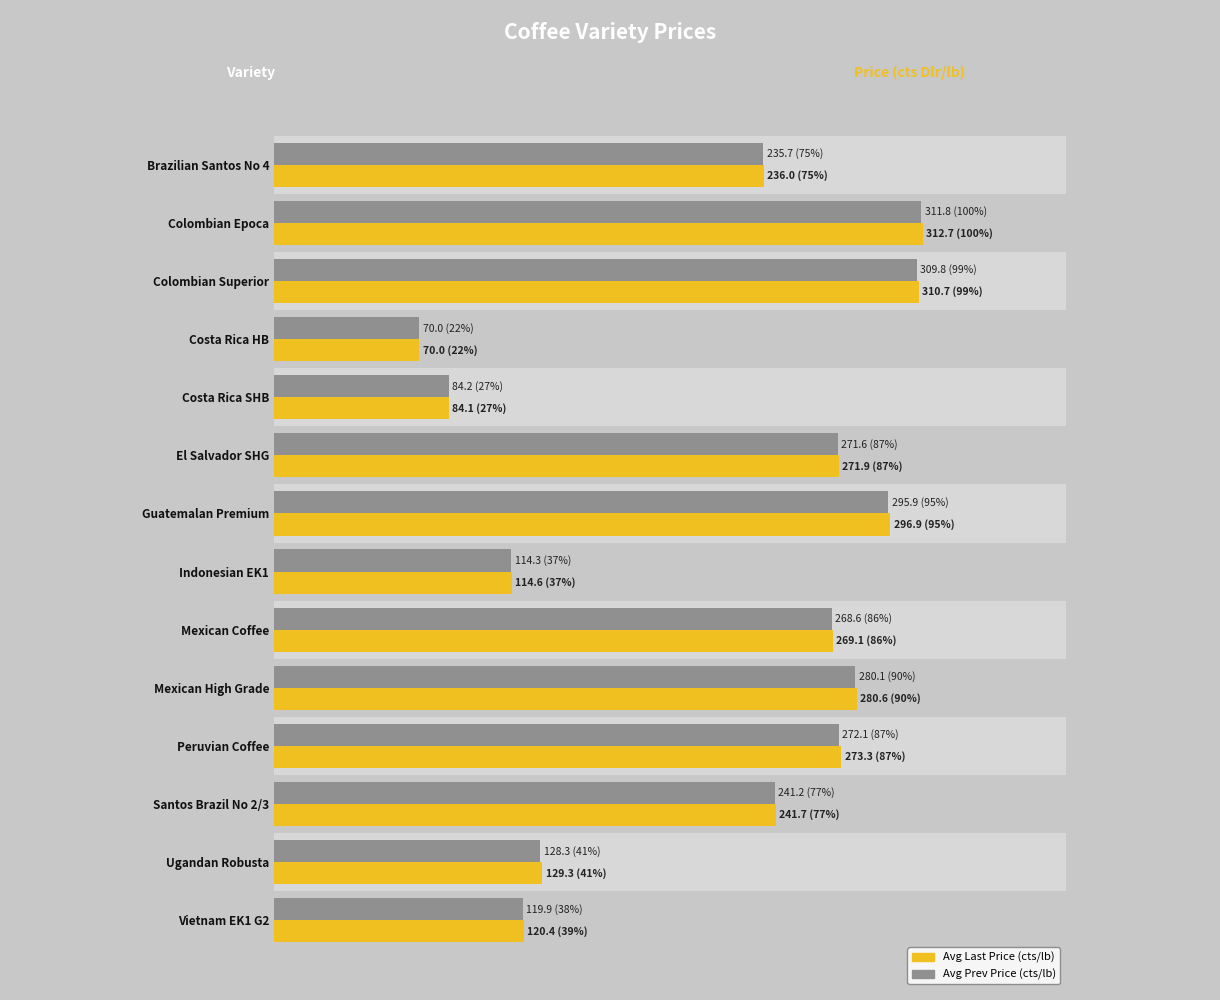

What are all the series names shown in the legend?

Avg Last Price (cts/lb), Avg Prev Price (cts/lb)